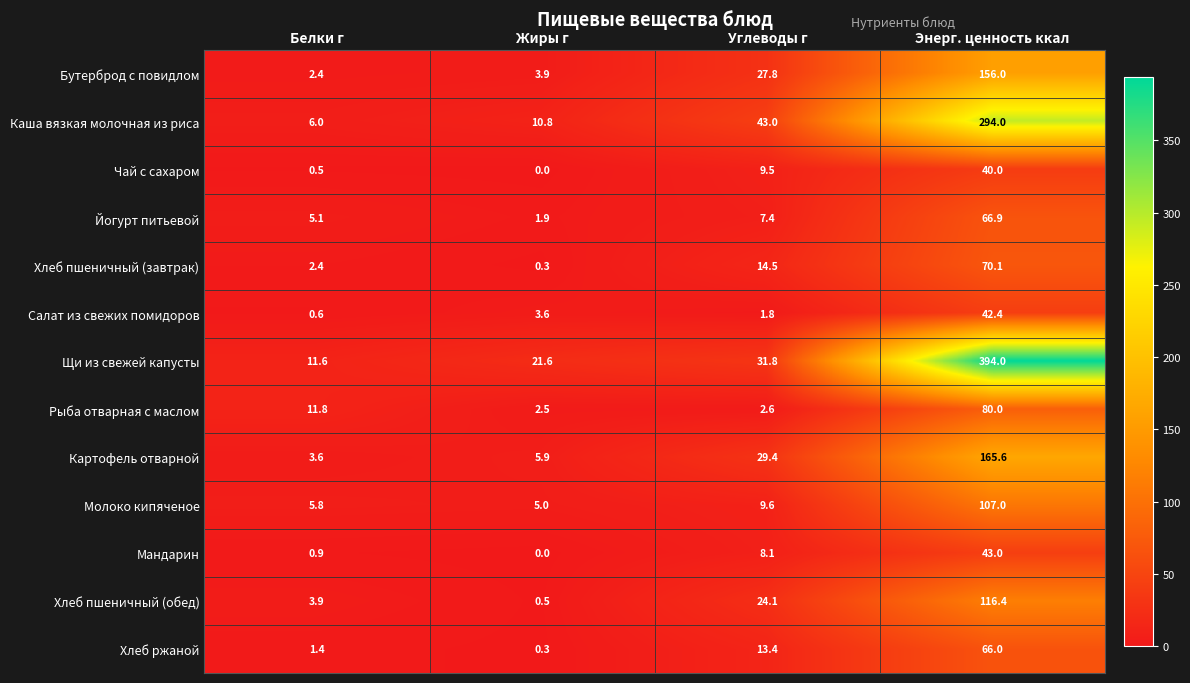

At which category is the sum across all series the highest?

Энерг. ценность ккал